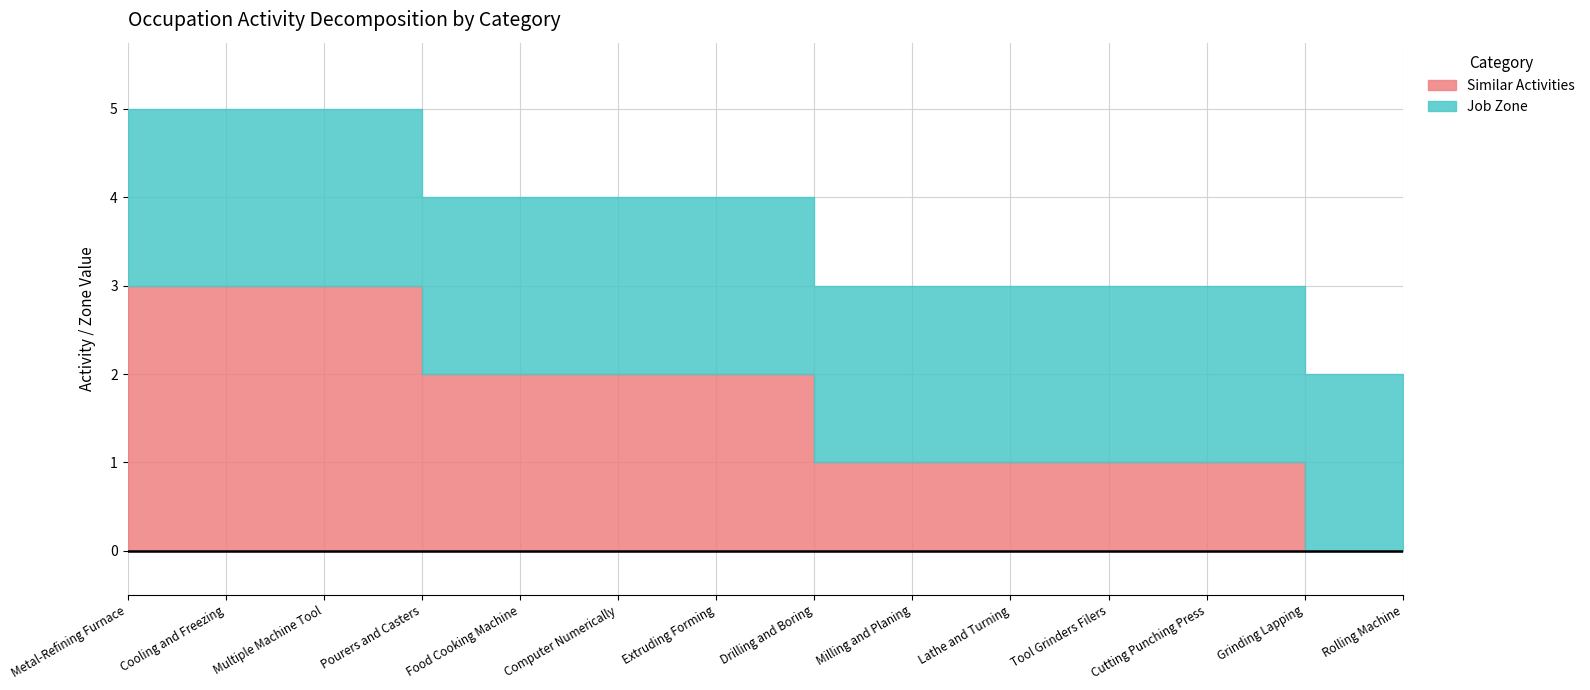

Rank the categories by value from lowest to highest.

Grinding Lapping, Rolling Machine, Drilling and Boring, Milling and Planing, Lathe and Turning, Tool Grinders Filers, Cutting Punching Press, Pourers and Casters, Food Cooking Machine, Computer Numerically, Extruding Forming, Metal-Refining Furnace, Cooling and Freezing, Multiple Machine Tool